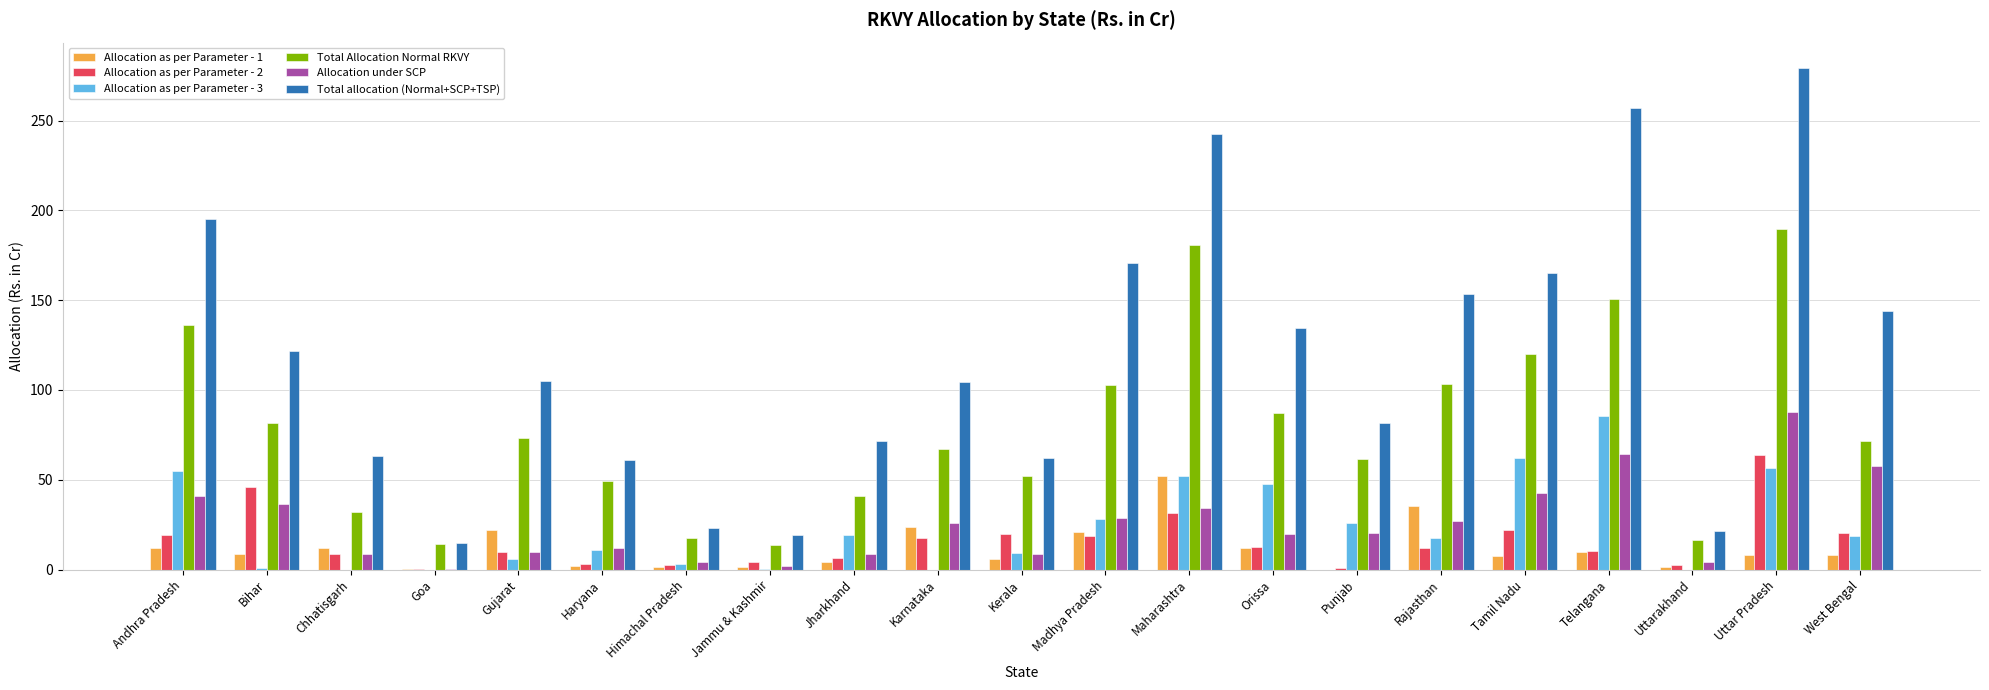

How many groups of bars are there?

21